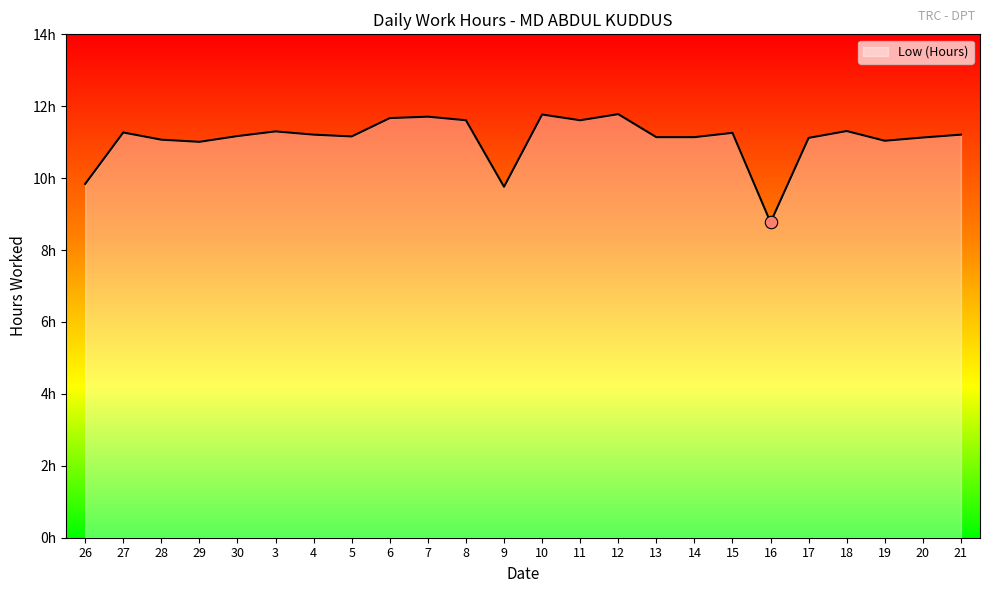

Does the chart have visible grid lines?

No